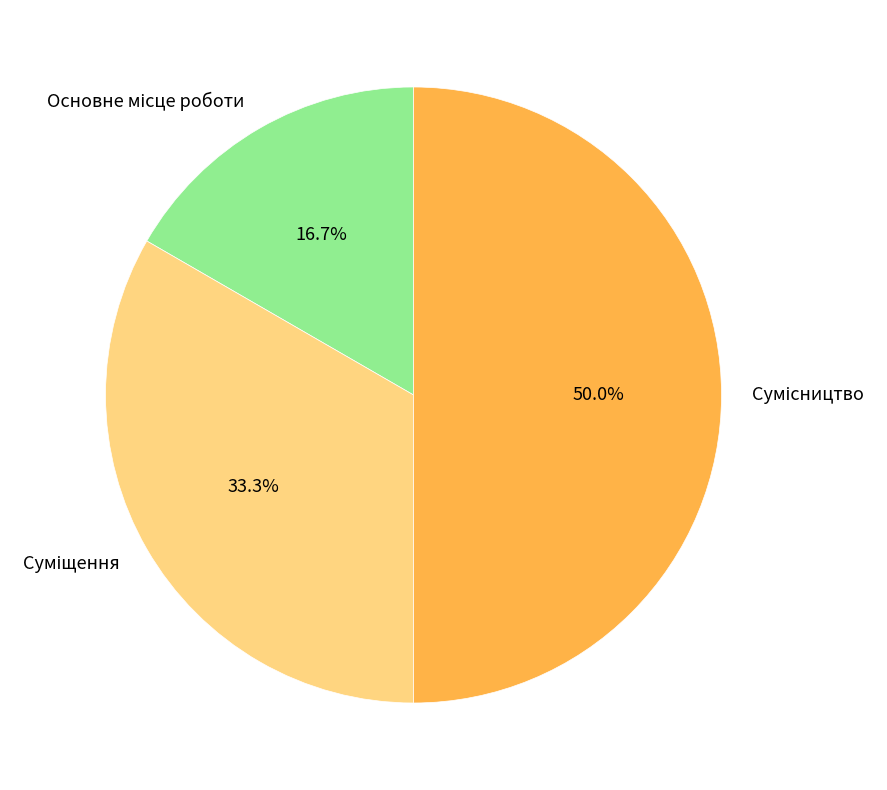

To the nearest percent, what is the difference between the Основне місце роботи and Суміщення slice percentages?

17%